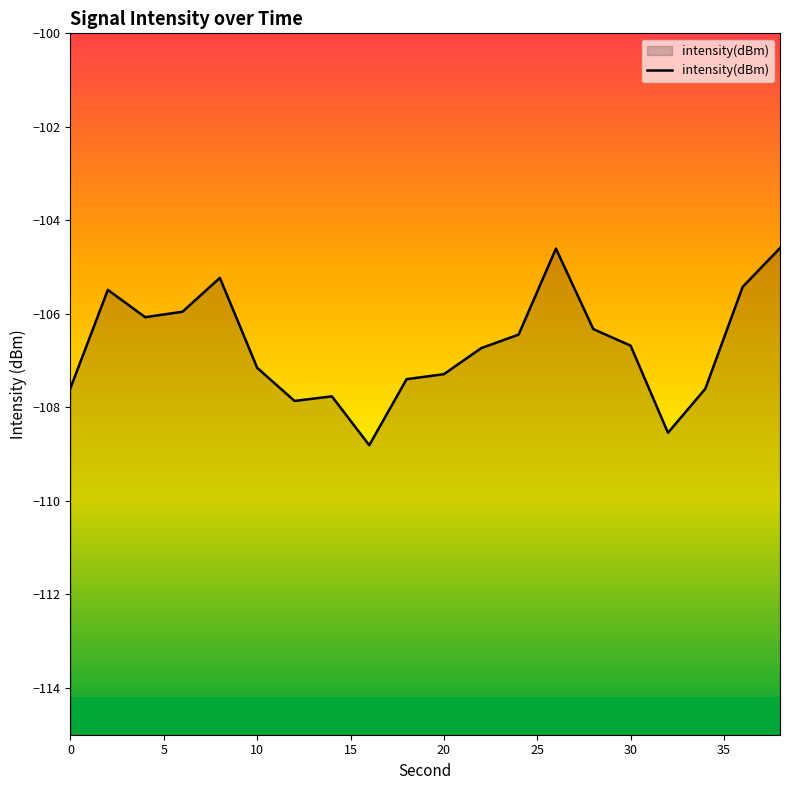

Is it true that the value at 10 is -107.2?

True